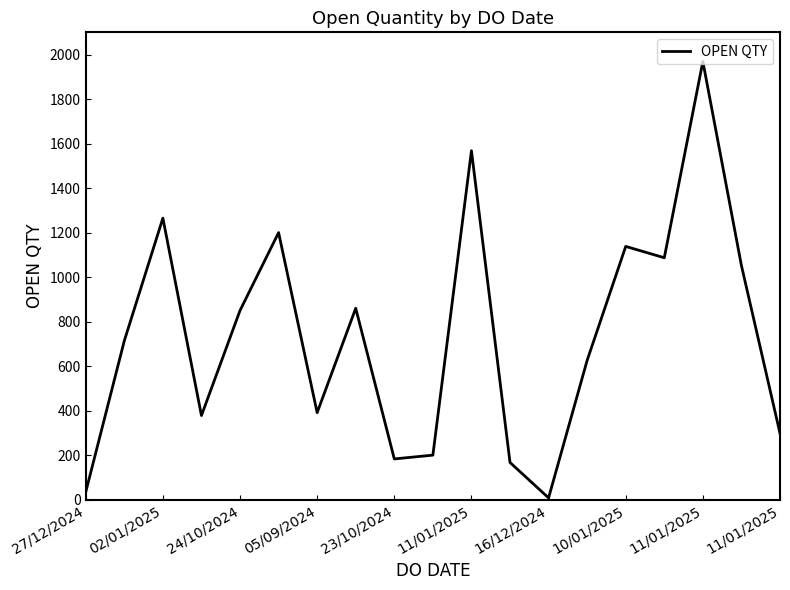

What is the maximum value shown in the chart?

1969